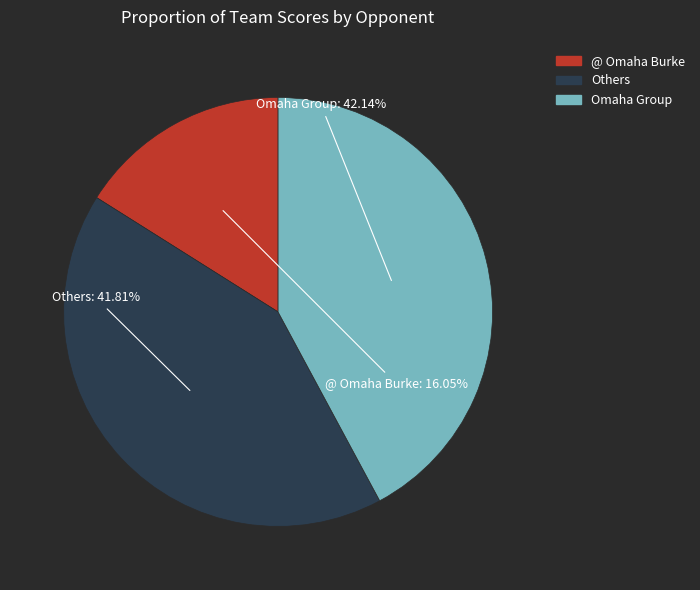

Is there any slice that represents more than half of the pie?

No